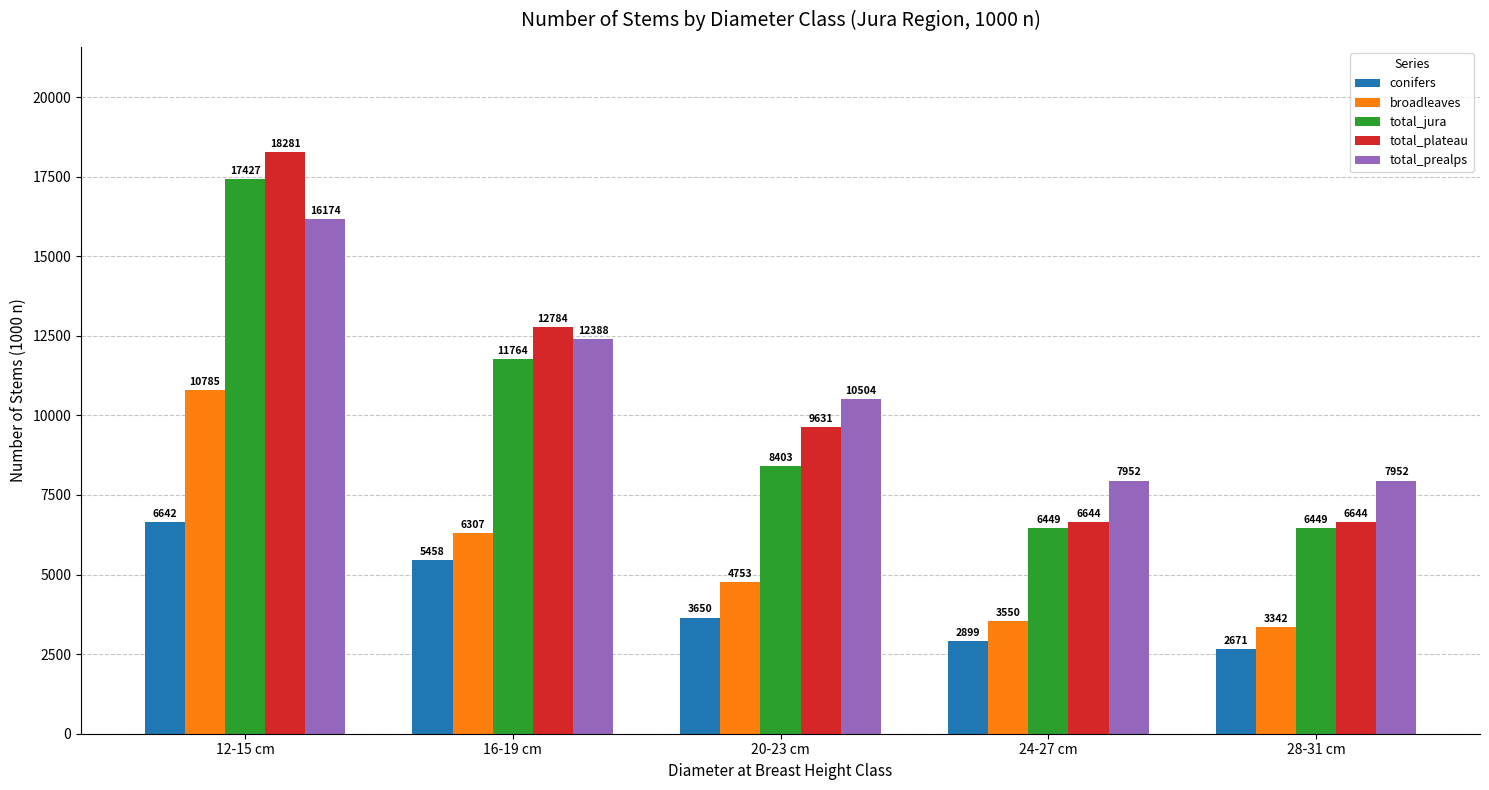

Which series has the largest total across all categories?

total_prealps